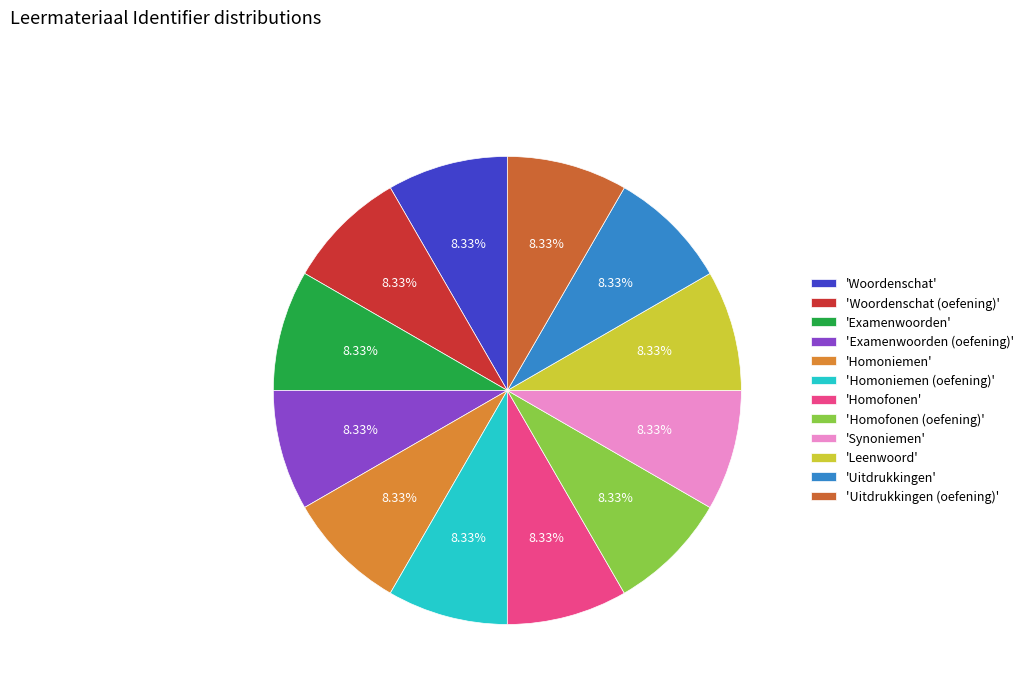

Is there any slice that represents more than half of the pie?

No